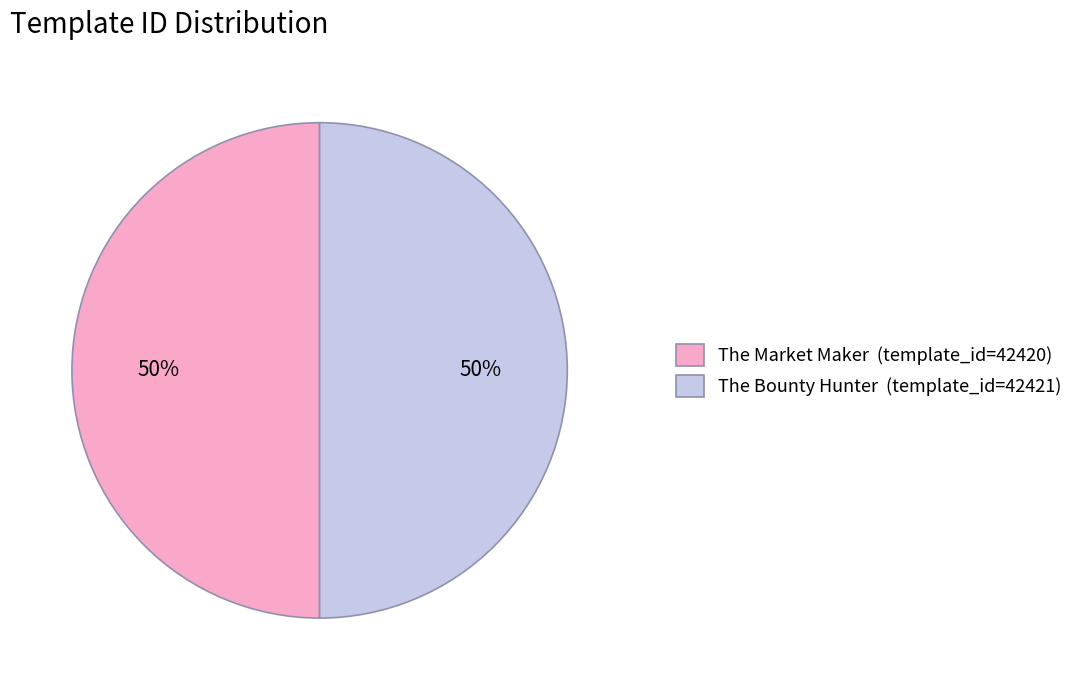

Approximately how many times larger is the value at The Market Maker compared to The Bounty Hunter?

1.0